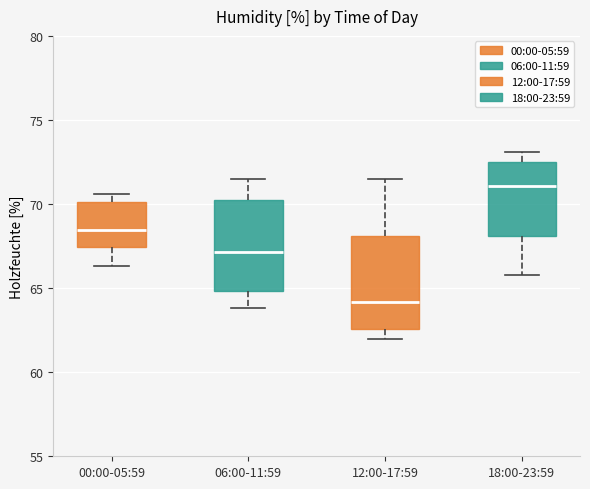

Where is the lower edge of the box for 12:00-17:59 on the y-axis? The values are not printed on the chart, so give them approximately, as read against the axis.

62.5